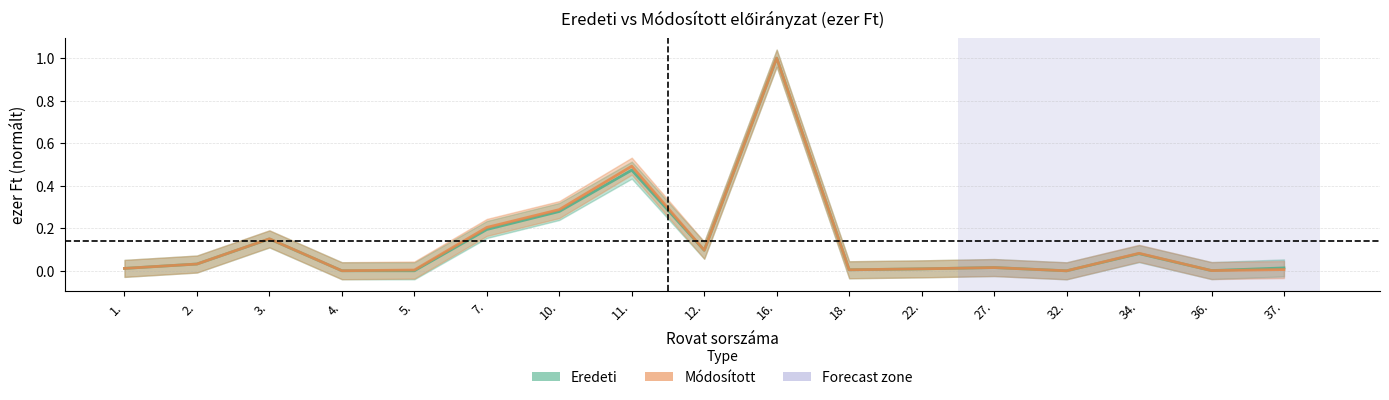

Between 16. and 27., which is larger?

16.